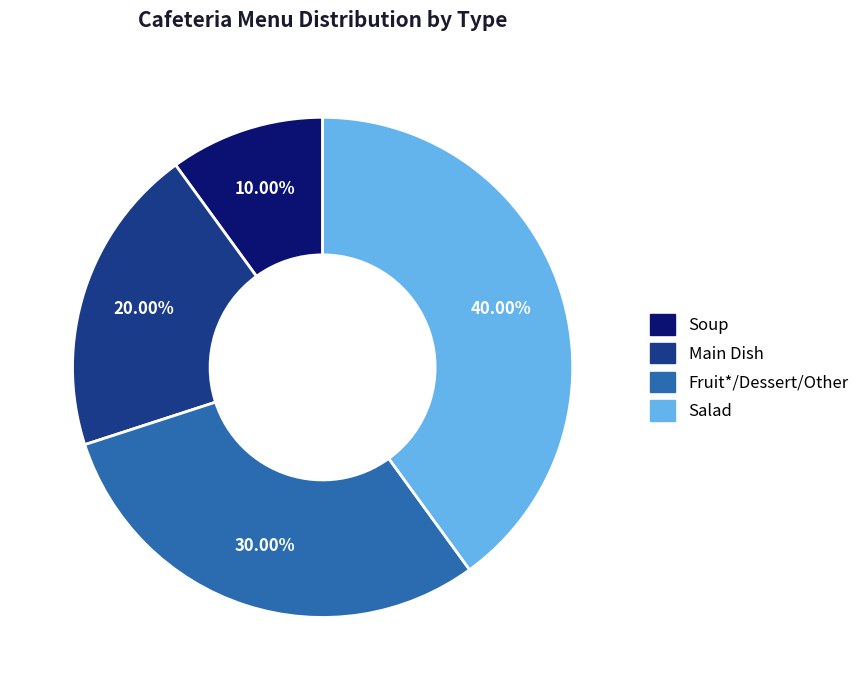

Rank the categories by value from highest to lowest.

Salad, Fruit*/Dessert/Other, Main Dish, Soup